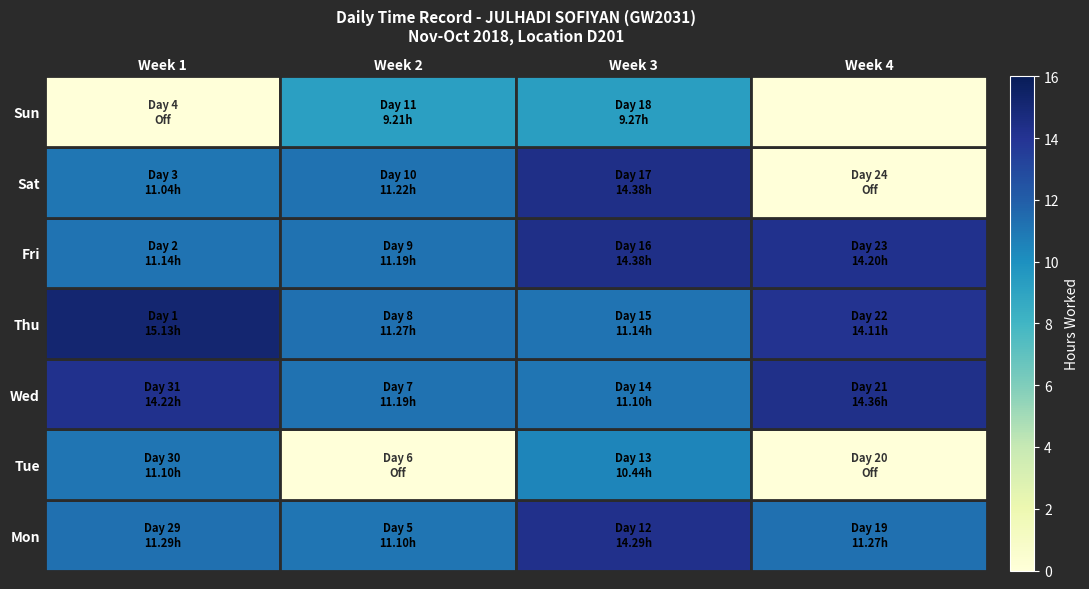

At how many categories does at least one series exceed 13?

3